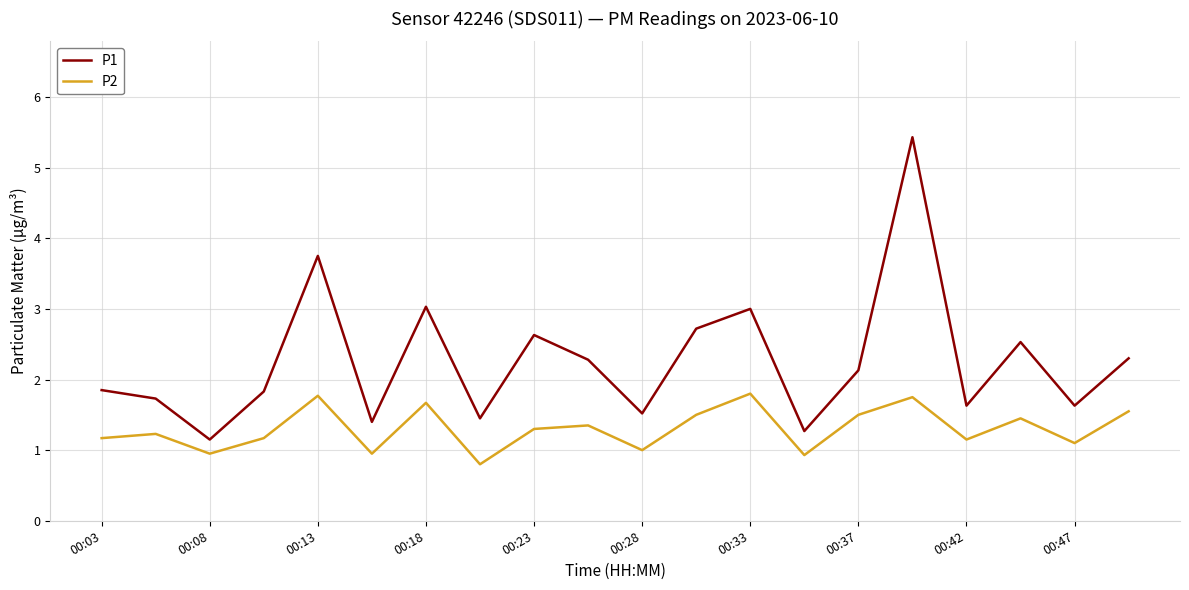

What is the maximum value for P2?

1.8